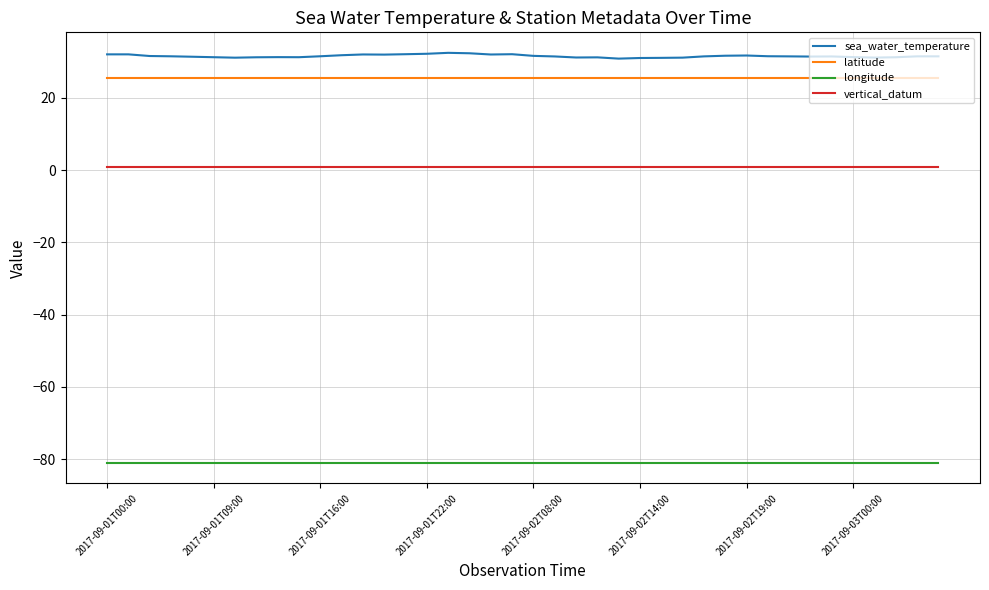

Which series has the largest total across all categories?

sea_water_temperature